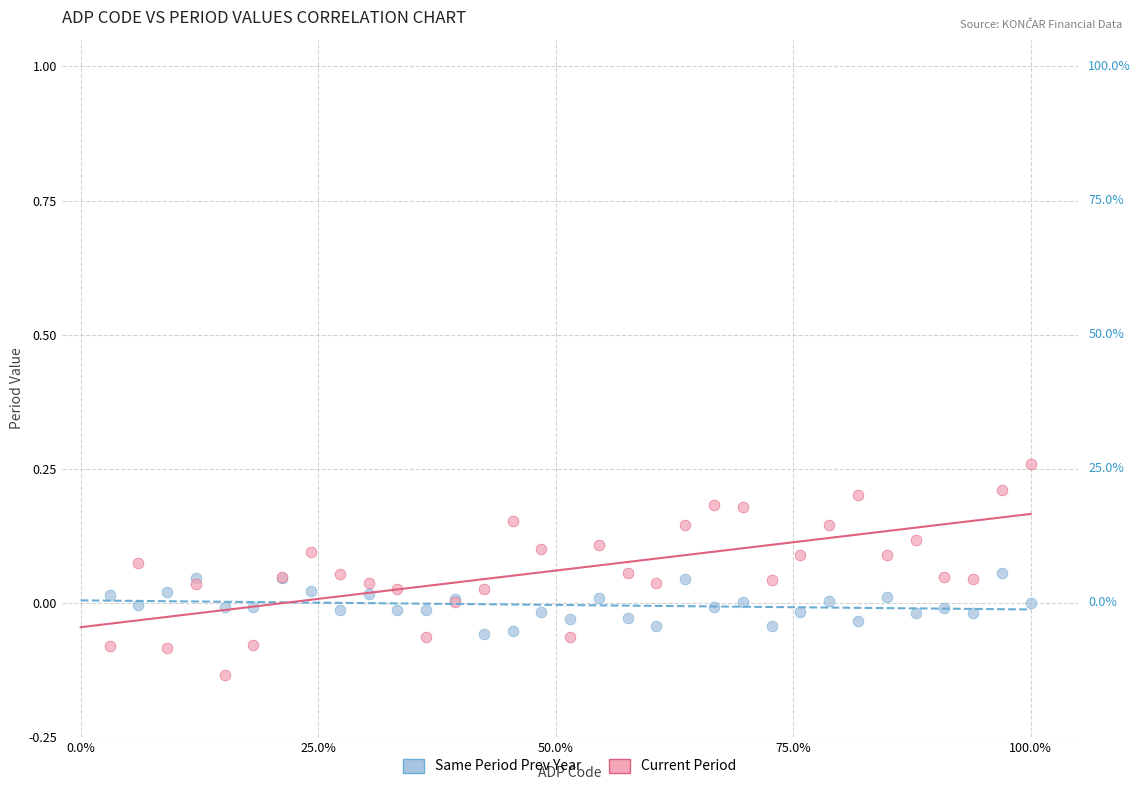

Which series contains the highest Y value?

Current Period